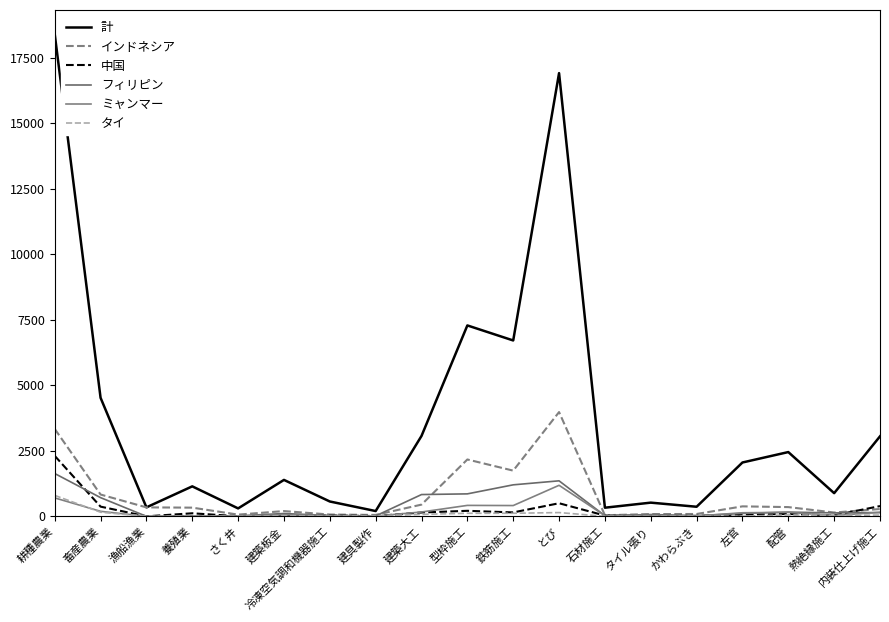

How many lines are shown in the chart?

6